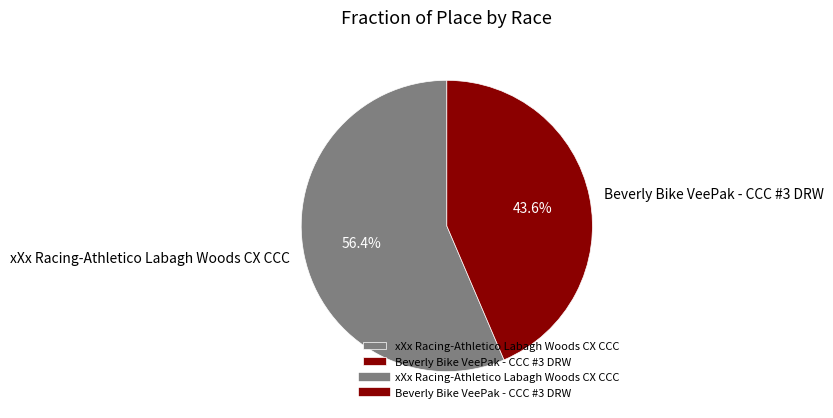

What is the smallest slice in the pie chart?

Beverly Bike VeePak - CCC #3 DRW